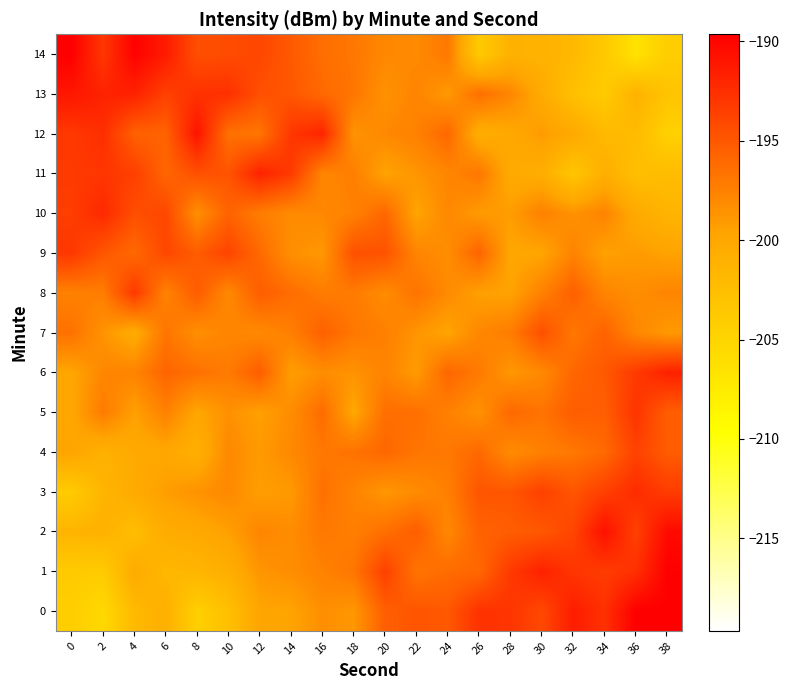

Reading right to left, transcribe all the data shown in this chart.

0: 38=-189.7	36=-189.6	34=-192.7	32=-191.5	30=-194.1	28=-192.9	26=-192.7	24=-195.1	22=-194.8	20=-195.4	18=-198.8	16=-198.4	14=-199.6	12=-199.7	10=-202.7	8=-204.4	6=-200.9	4=-201.9	2=-205.4	0=-204.2
1: 38=-189.7	36=-192.6	34=-193.3	32=-192.9	30=-191.7	28=-193.2	26=-196.0	24=-196.2	22=-196.7	20=-193.6	18=-196.8	16=-197.5	14=-198.3	12=-198.7	10=-200.7	8=-201.5	6=-201.8	4=-200.4	2=-203.9	0=-203.9
2: 38=-190.3	36=-193.7	34=-190.7	32=-193.9	30=-195.0	28=-195.3	26=-195.7	24=-197.9	22=-195.4	20=-196.4	18=-197.3	16=-197.0	14=-198.2	12=-197.8	10=-199.4	8=-200.1	6=-200.5	4=-202.4	2=-201.1	0=-201.4
3: 38=-193.3	36=-192.4	34=-193.5	32=-194.9	30=-193.6	28=-194.9	26=-194.8	24=-197.4	22=-198.2	20=-198.8	18=-197.7	16=-196.5	14=-199.0	12=-199.3	10=-198.0	8=-198.6	6=-199.2	4=-200.3	2=-201.5	0=-204.0
4: 38=-195.3	36=-193.7	34=-196.1	32=-196.9	30=-197.5	28=-198.2	26=-196.1	24=-196.9	22=-196.8	20=-196.0	18=-196.6	16=-196.9	14=-198.0	12=-199.0	10=-197.9	8=-200.8	6=-199.9	4=-200.2	2=-201.0	0=-199.7
5: 38=-195.4	36=-192.8	34=-195.4	32=-195.3	30=-196.7	28=-196.0	26=-198.5	24=-197.5	22=-196.5	20=-196.4	18=-199.9	16=-196.2	14=-198.2	12=-199.4	10=-198.5	8=-199.8	6=-197.5	4=-199.4	2=-197.1	0=-199.9
6: 38=-191.7	36=-193.2	34=-195.0	32=-195.9	30=-198.1	28=-198.8	26=-197.1	24=-195.9	22=-199.0	20=-197.7	18=-198.6	16=-198.3	14=-199.2	12=-195.3	10=-197.1	8=-196.5	6=-195.8	4=-197.7	2=-197.8	0=-199.8
7: 38=-198.9	36=-197.9	34=-195.7	32=-197.0	30=-194.5	28=-197.2	26=-197.9	24=-199.7	22=-198.7	20=-197.4	18=-196.9	16=-195.5	14=-197.4	12=-198.1	10=-197.8	8=-198.4	6=-196.7	4=-200.3	2=-198.6	0=-196.5
8: 38=-197.8	36=-198.3	34=-197.8	32=-195.5	30=-197.5	28=-199.6	26=-199.4	24=-198.1	22=-196.6	20=-198.2	18=-197.2	16=-197.2	14=-196.3	12=-195.4	10=-198.0	8=-195.3	6=-197.6	4=-193.1	2=-197.3	0=-197.5
9: 38=-199.5	36=-199.1	34=-199.4	32=-197.7	30=-199.7	28=-199.8	26=-195.7	24=-198.3	22=-197.8	20=-194.7	18=-194.6	16=-198.9	14=-198.4	12=-196.1	10=-193.8	8=-195.3	6=-194.0	4=-196.1	2=-194.9	0=-193.0
10: 38=-201.4	36=-200.3	34=-197.7	32=-198.5	30=-197.5	28=-199.2	26=-199.1	24=-197.9	22=-199.6	20=-195.9	18=-197.5	16=-198.0	14=-198.1	12=-197.2	10=-195.7	8=-198.4	6=-194.0	4=-194.5	2=-192.2	0=-193.4
11: 38=-202.2	36=-202.6	34=-200.8	32=-203.3	30=-200.6	28=-200.3	26=-196.9	24=-197.8	22=-198.7	20=-199.6	18=-197.4	16=-197.8	14=-193.2	12=-191.8	10=-194.8	8=-194.5	6=-195.8	4=-193.5	2=-193.0	0=-193.2
12: 38=-204.6	36=-202.1	34=-201.9	32=-200.2	30=-199.1	28=-200.1	26=-200.6	24=-196.0	22=-197.5	20=-198.0	18=-198.6	16=-191.9	14=-193.0	12=-196.8	10=-196.5	8=-190.9	6=-195.7	4=-195.6	2=-192.5	0=-193.1
13: 38=-203.2	36=-201.1	34=-203.9	32=-202.7	30=-200.3	28=-197.8	26=-196.4	24=-199.0	22=-197.7	20=-198.6	18=-196.8	16=-196.1	14=-194.9	12=-194.5	10=-192.6	8=-192.7	6=-193.6	4=-191.7	2=-191.8	0=-191.1
14: 38=-204.2	36=-206.5	34=-203.6	32=-201.8	30=-201.2	28=-201.1	26=-203.8	24=-196.9	22=-198.1	20=-197.9	18=-196.9	16=-196.4	14=-195.1	12=-194.0	10=-194.3	8=-194.5	6=-191.3	4=-189.8	2=-193.1	0=-189.6